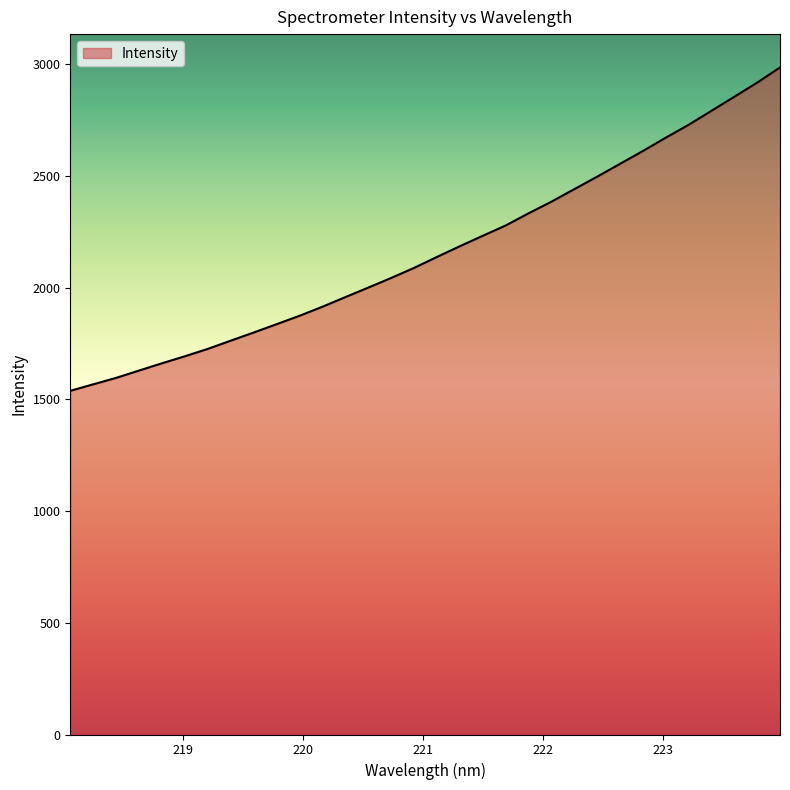

What is the smallest value displayed?

1538.4